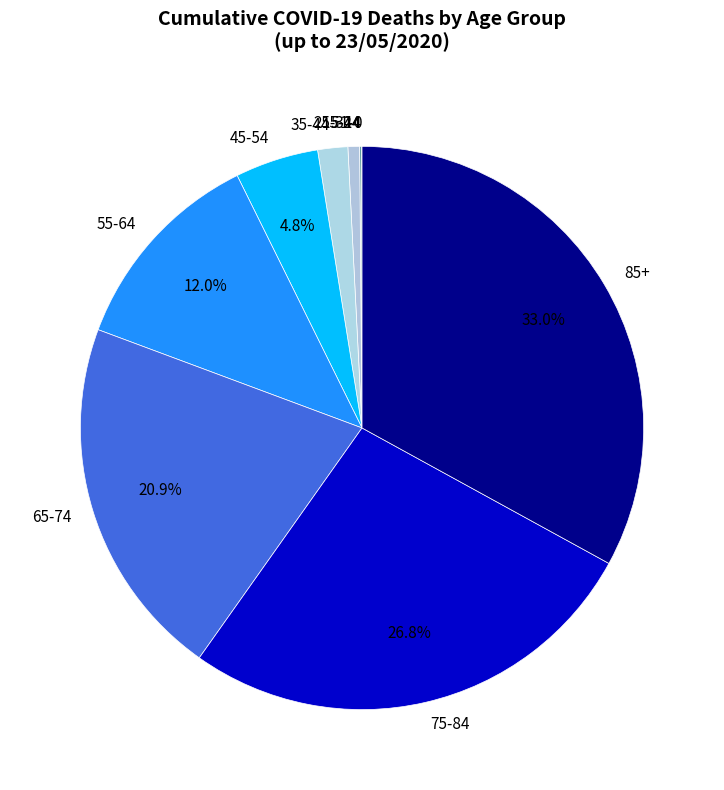

What is the total percentage of 75-84 and 65-74?

47.7%